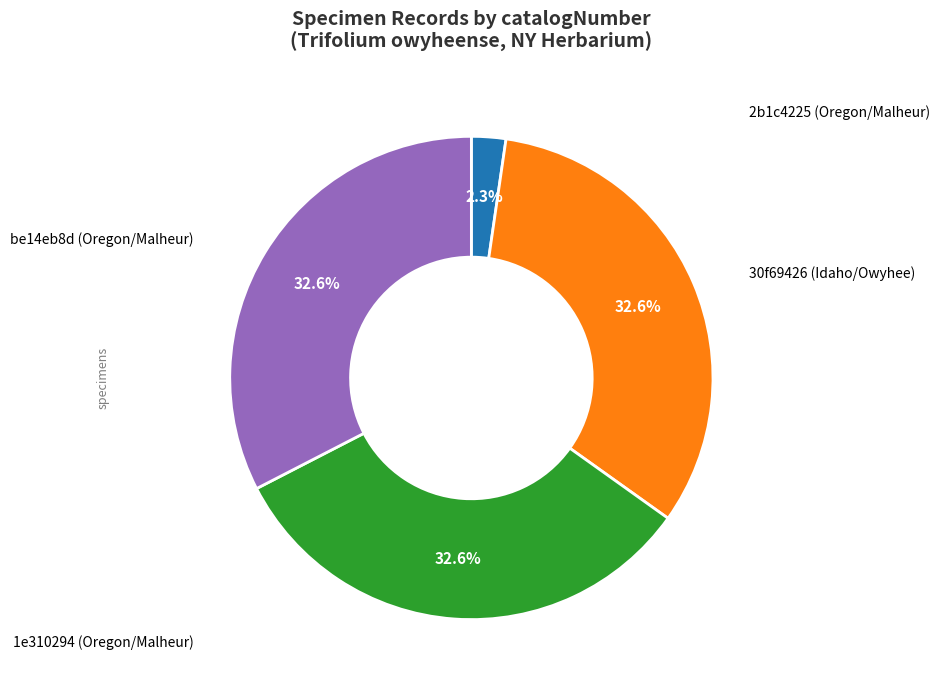

Is there a majority slice in this chart?

No